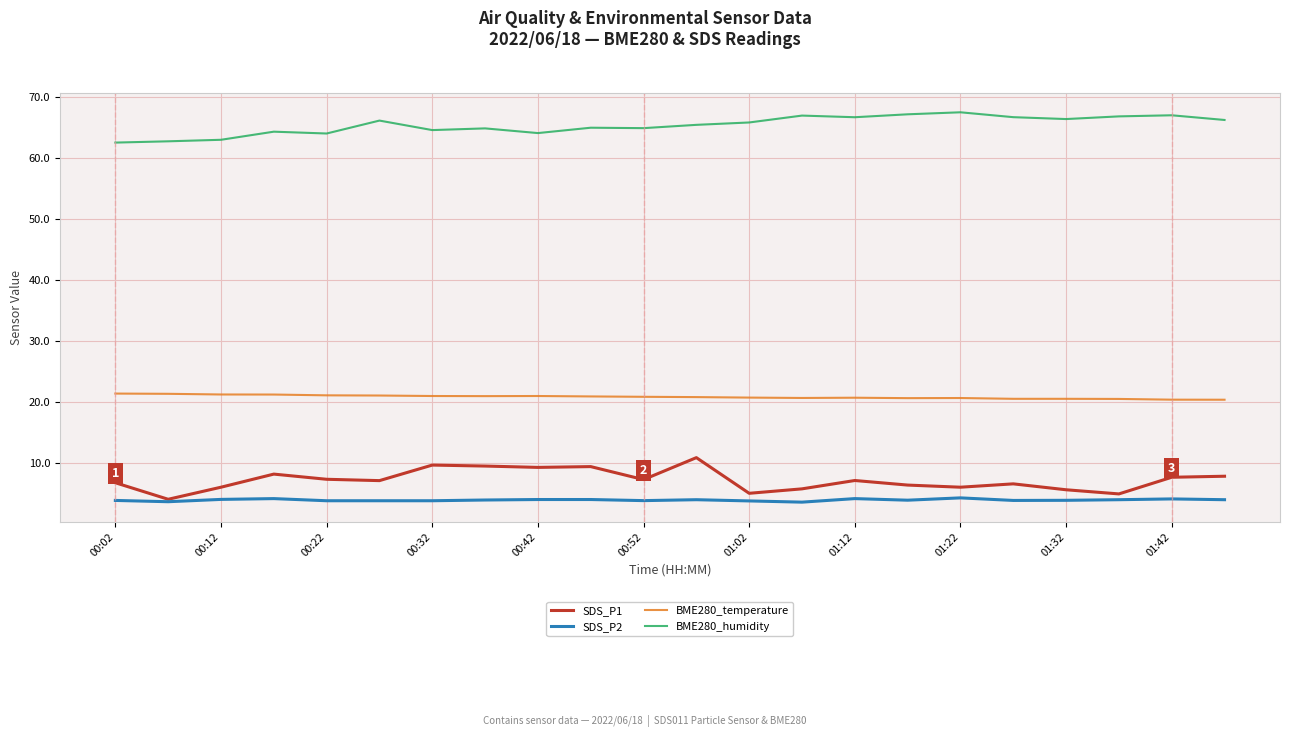

What is the smallest value displayed?

3.6